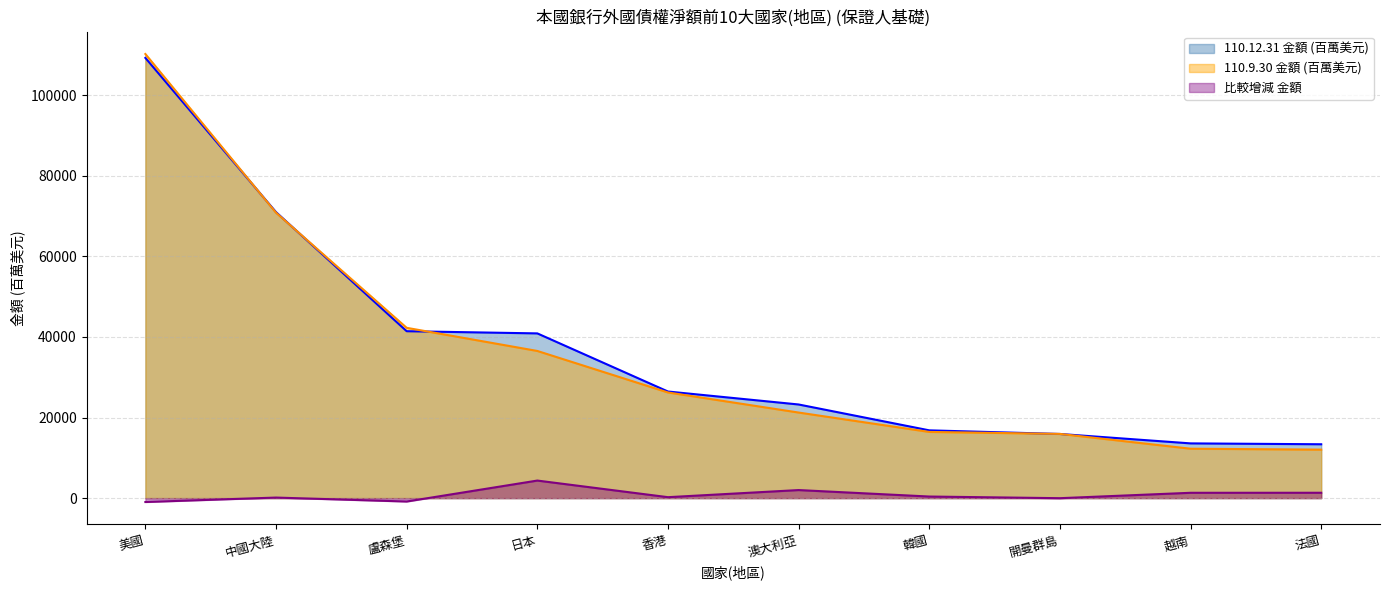

How many data points in 110.12.31 金額 (百萬美元) are above 26459?

4